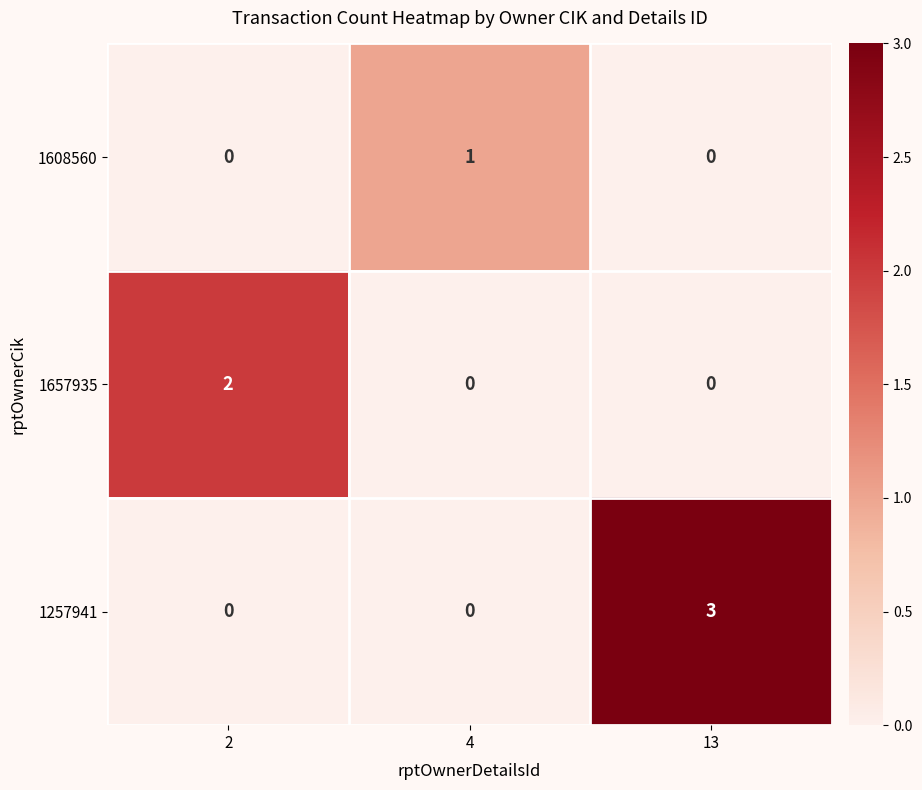

What is the total value across all series at 13?

3